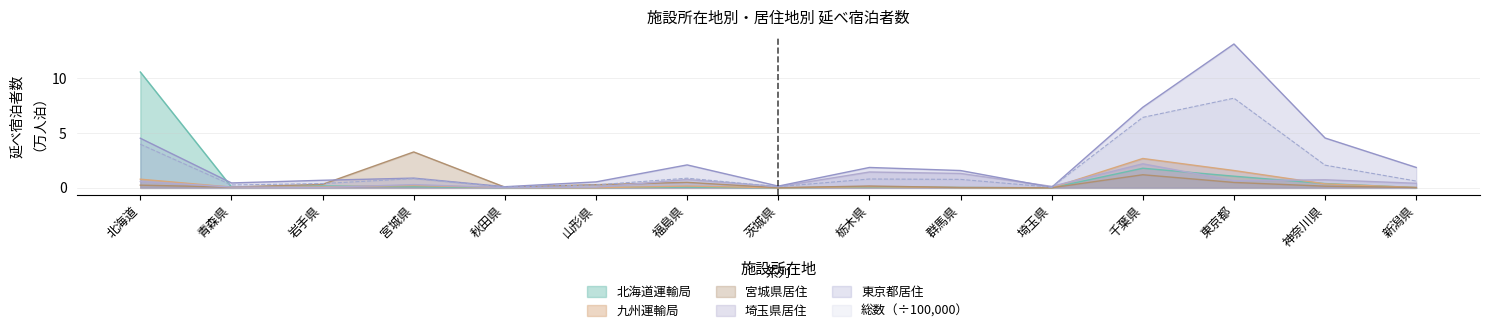

List the series in order of their peak value, highest first.

東京都居住, 北海道運輸局, 総数（÷100,000）, 宮城県居住, 九州運輸局, 埼玉県居住